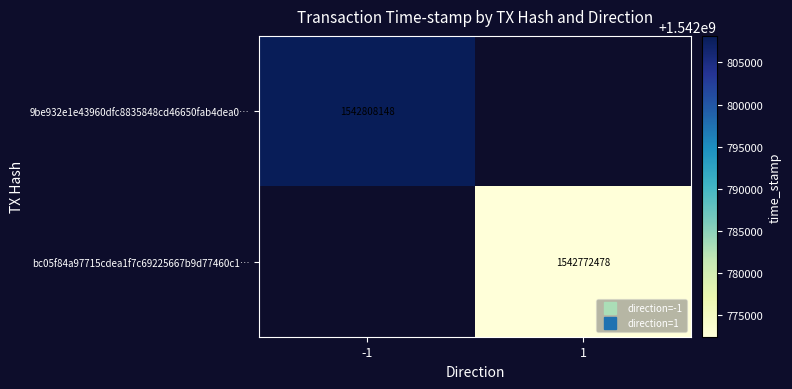

How many positive values does the bc05f84a97715cdea1f7c69225667b9d77460c1… series have?

1